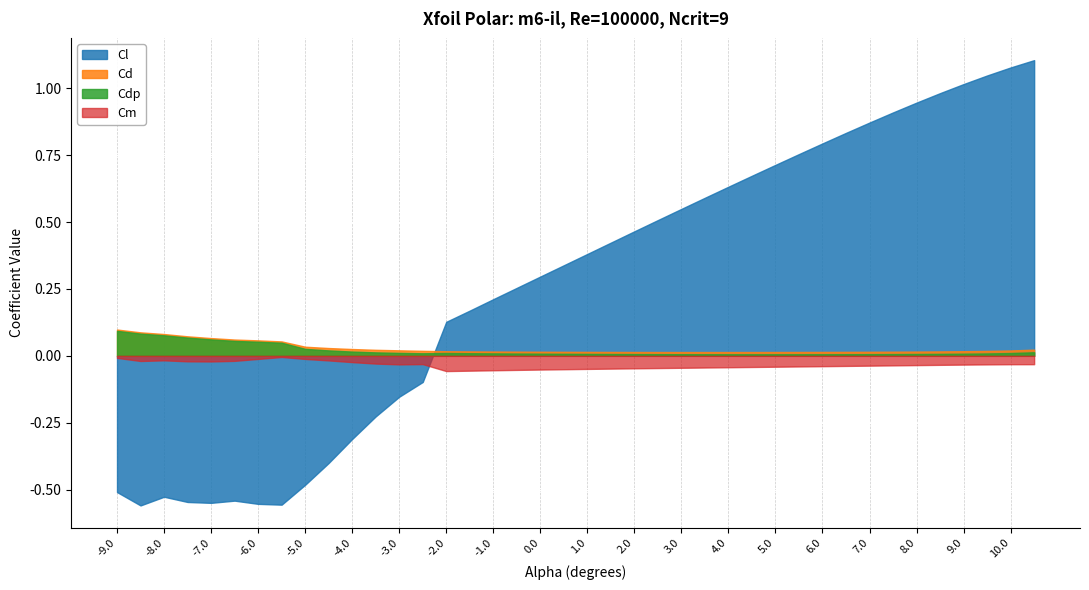

Which series ends up on top after the final intersection of Cm and Cl?

Cl